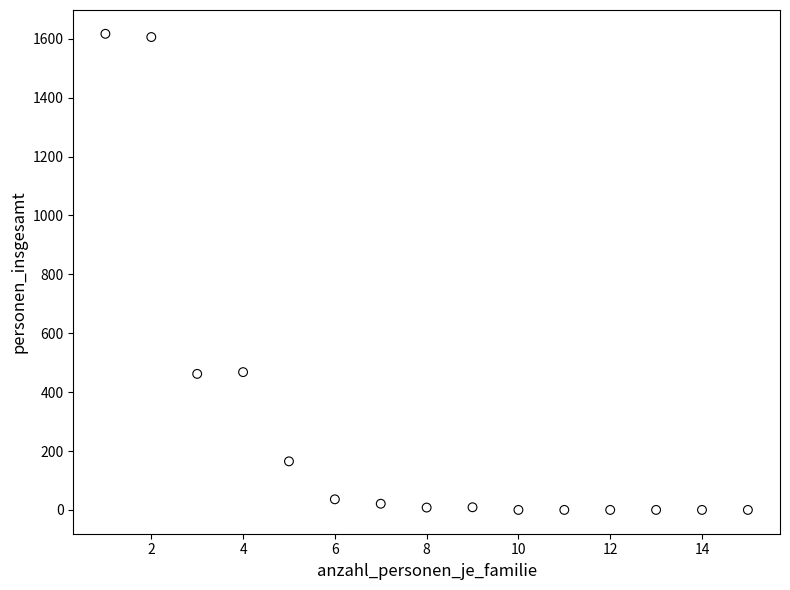

What is the range of Y values (max minus min)?

1617